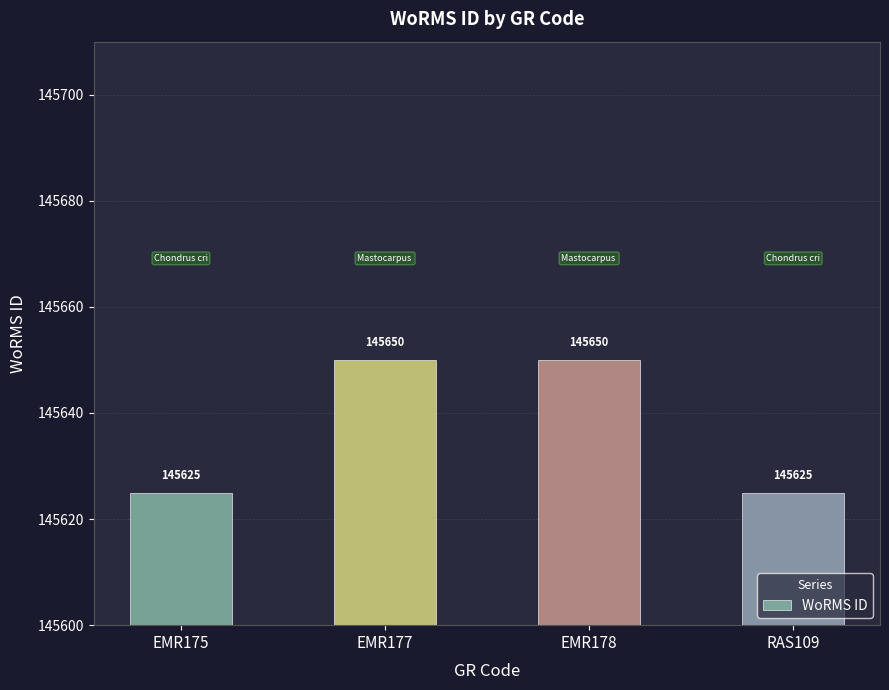

Does the chart contain any negative values?

No